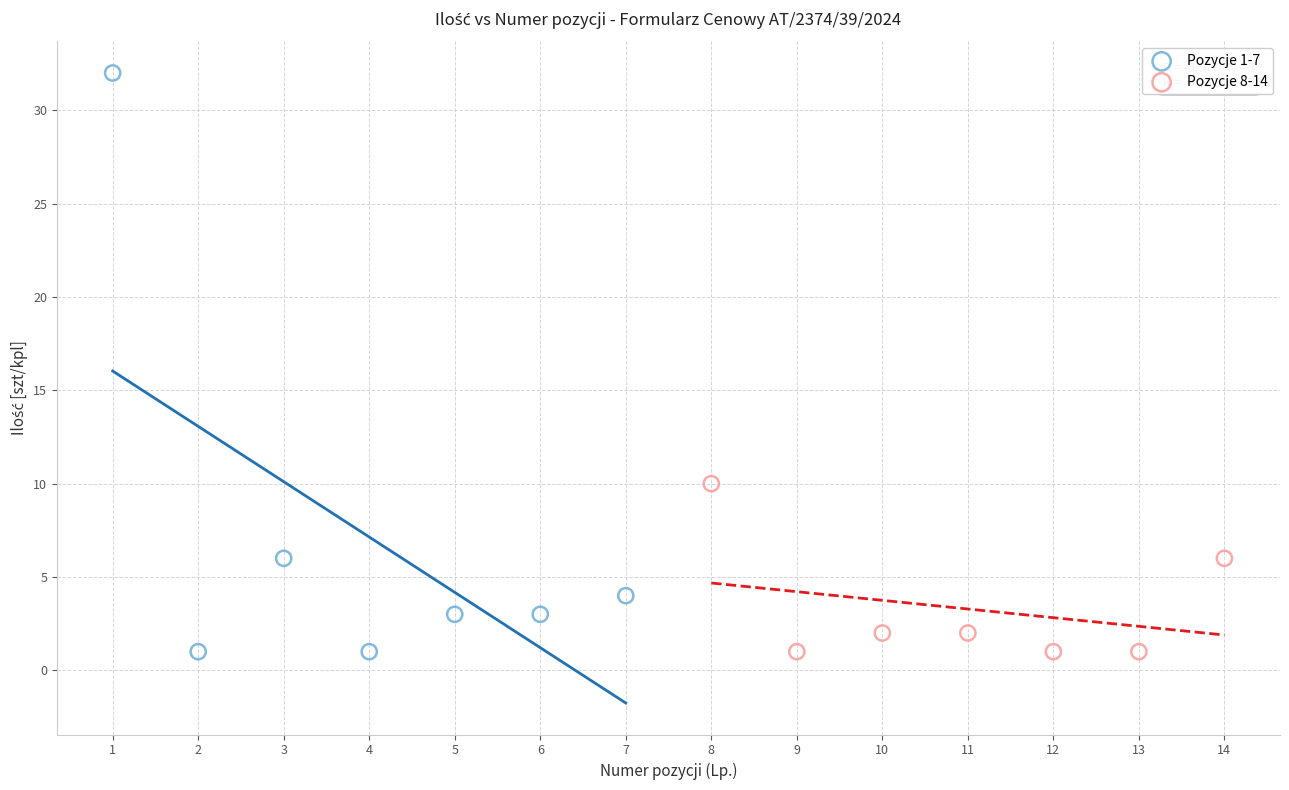

Which series has the largest Y range (max minus min)?

Pozycje 1-7